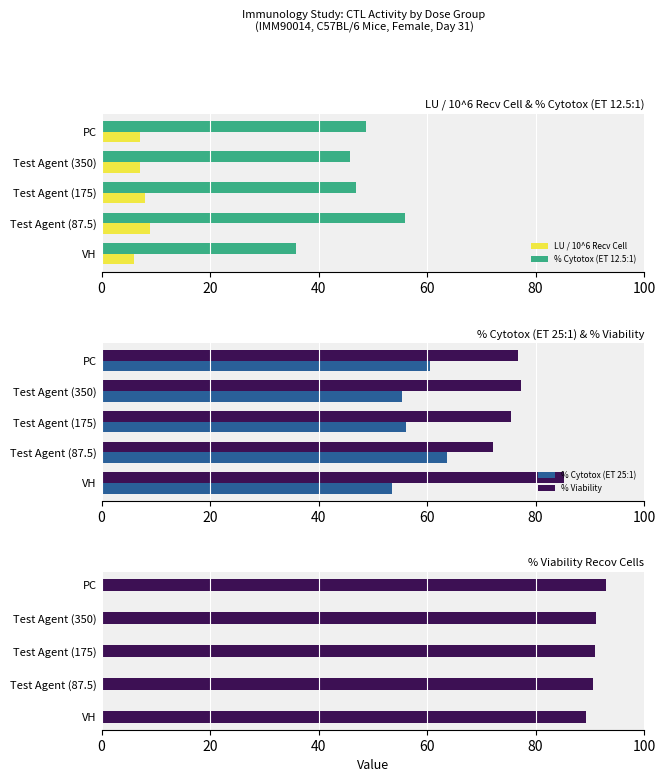

Which category has the lowest value in the % Cytotox (ET 12.5:1) series?

VH